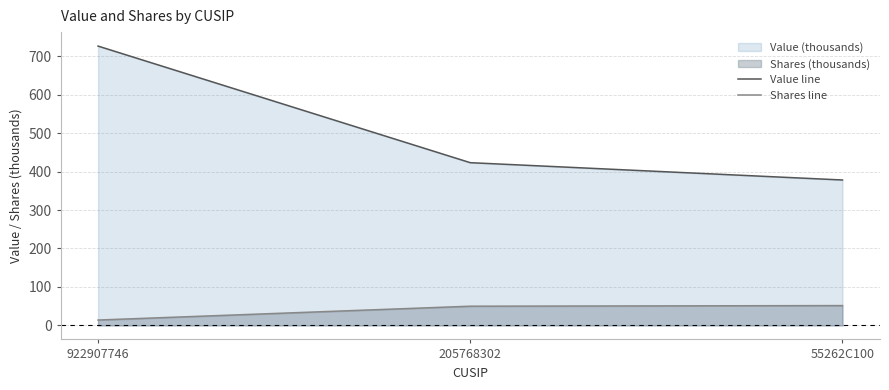

Between 55262C100 and 922907746, which is larger?

922907746